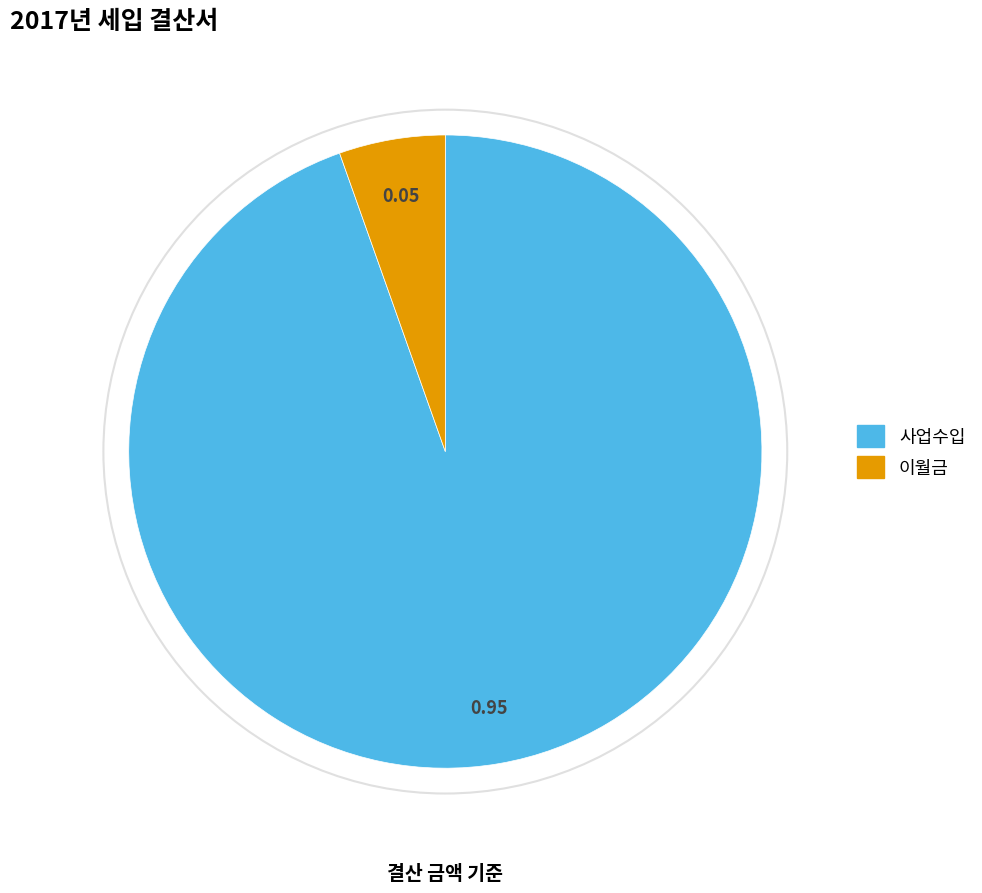

How many segments does this pie chart have?

2